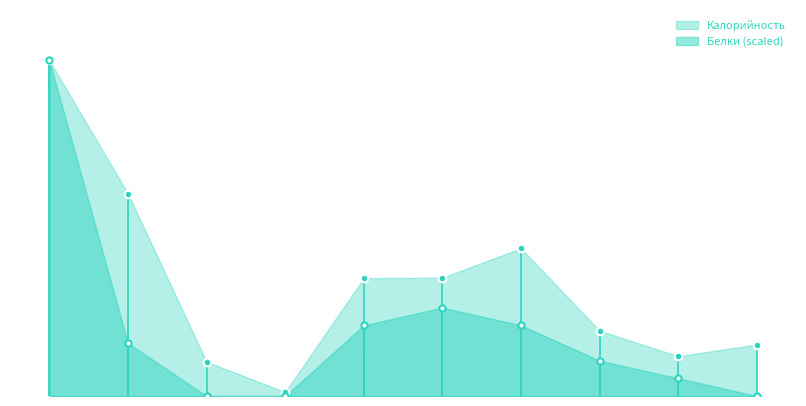

What is the total value across all series at ХЛЕБ РЖ.-ПШЕНИЧНЫЙ?

103.9